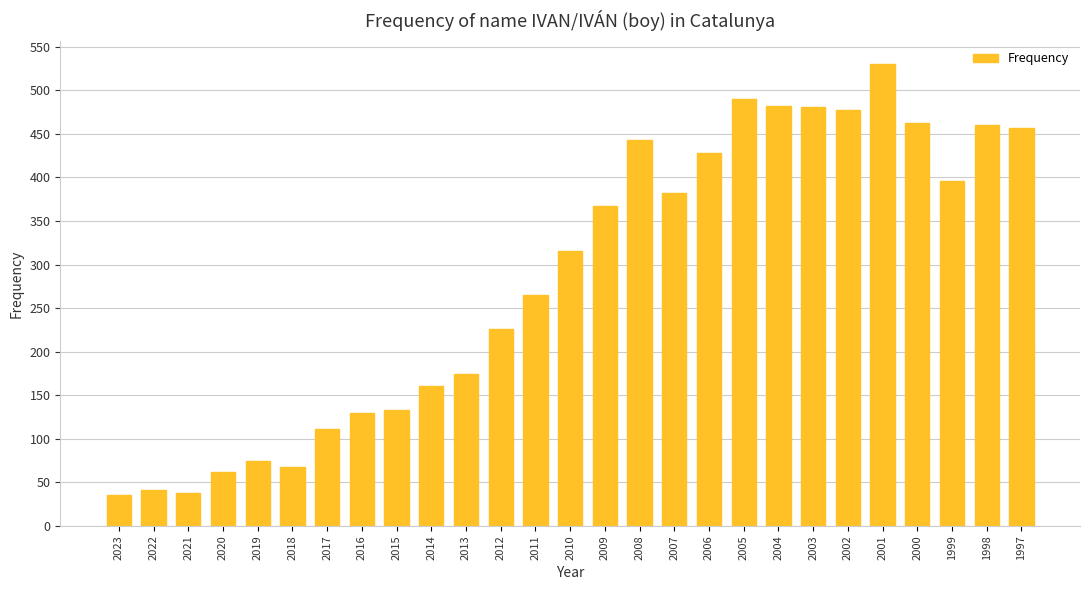

Between 2001 and 2002, which is larger?

2001